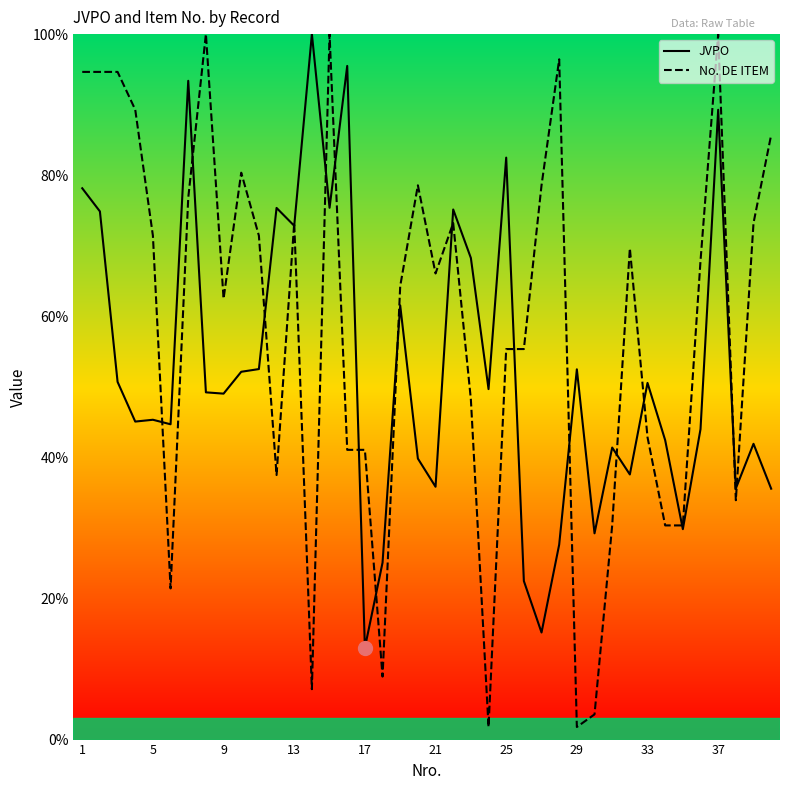

List the series in order of their overall mean, highest first.

No. DE ITEM, JVPO